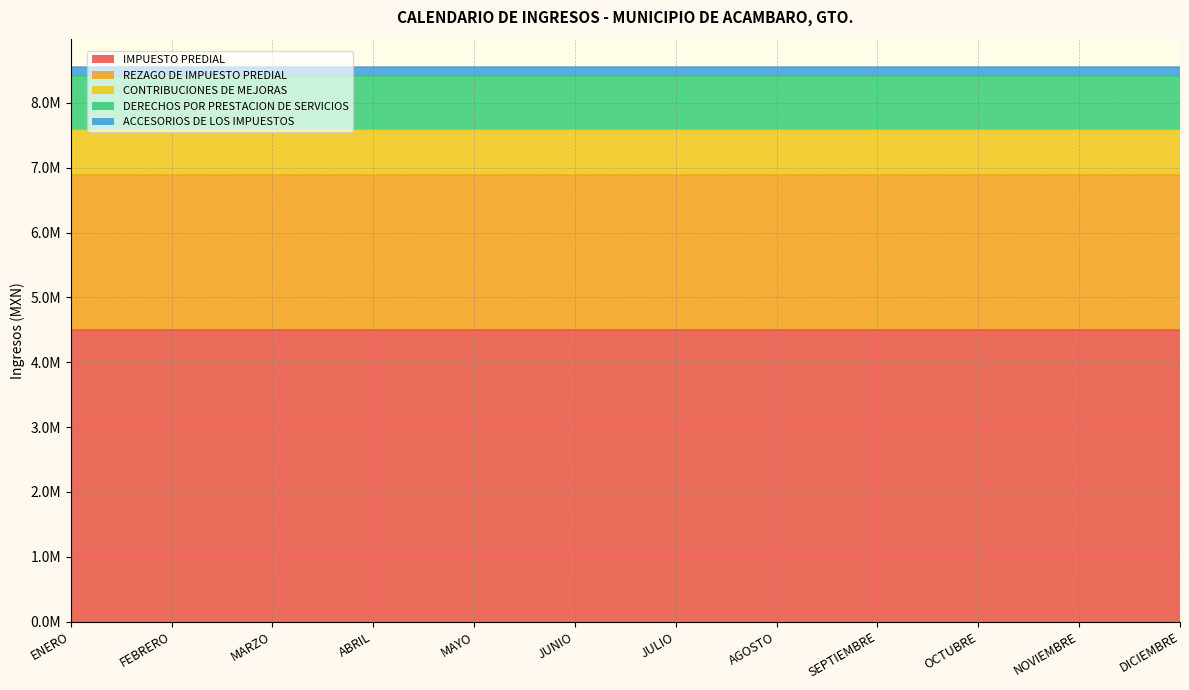

Does the chart display data point markers on the line(s)?

No